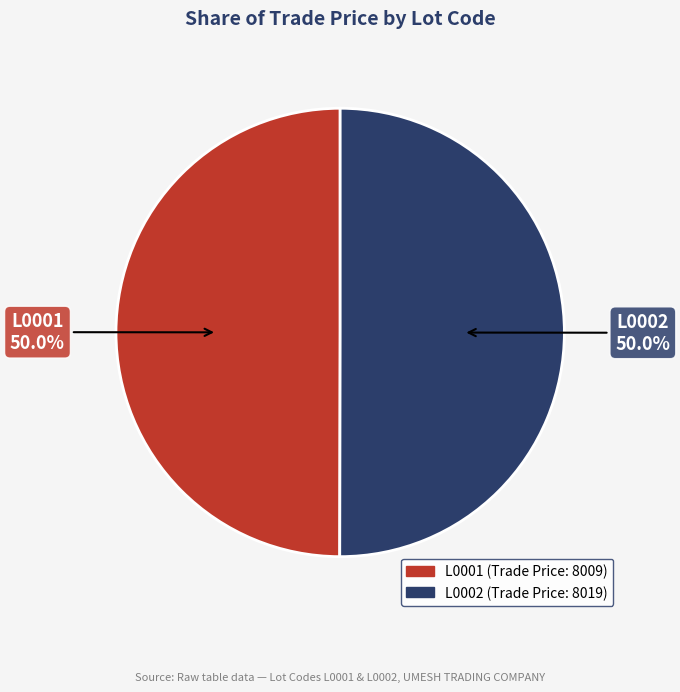

Is the sum of L0001 and L0002 greater than half?

Yes